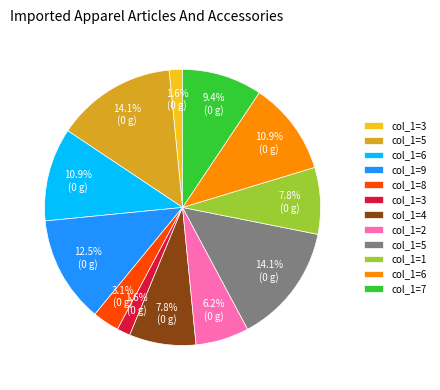

How many segments does this pie chart have?

12